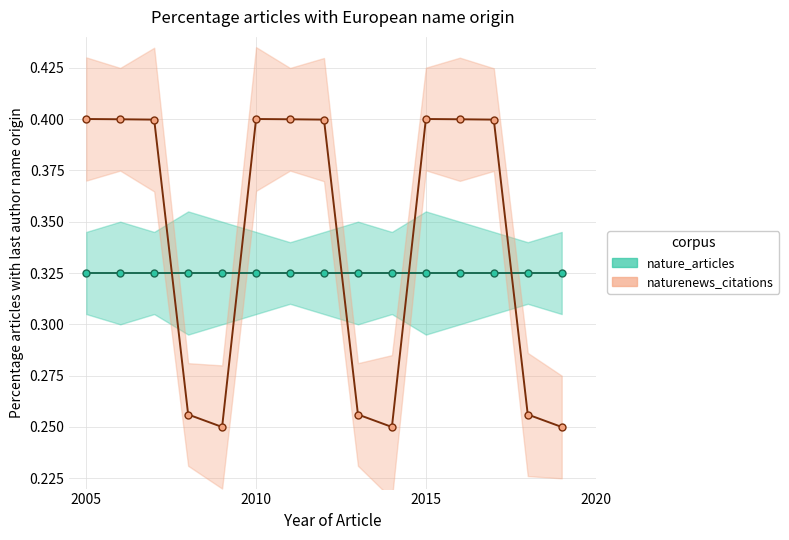

How many interior local peaks does the naturenews_citations series have?

2